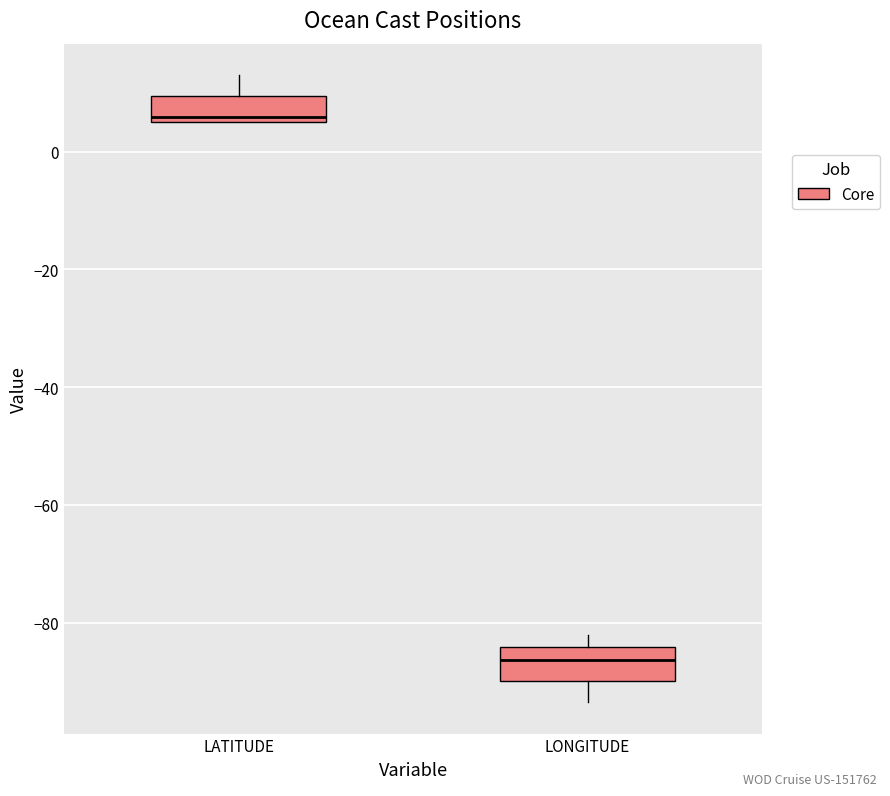

Reading left to right, transcribe this box plot: for each box, give where its median line is, the range the box spans, and where its two whiskers end, as read against the y-axis. The values are not printed on the chart, so give them approximately, as read against the axis.

LATITUDE: median 6 (just above the box's lower edge), box 6 to 10, whiskers 6 to 14
LONGITUDE: median -86, box -90 to -84, whiskers -94 to -82